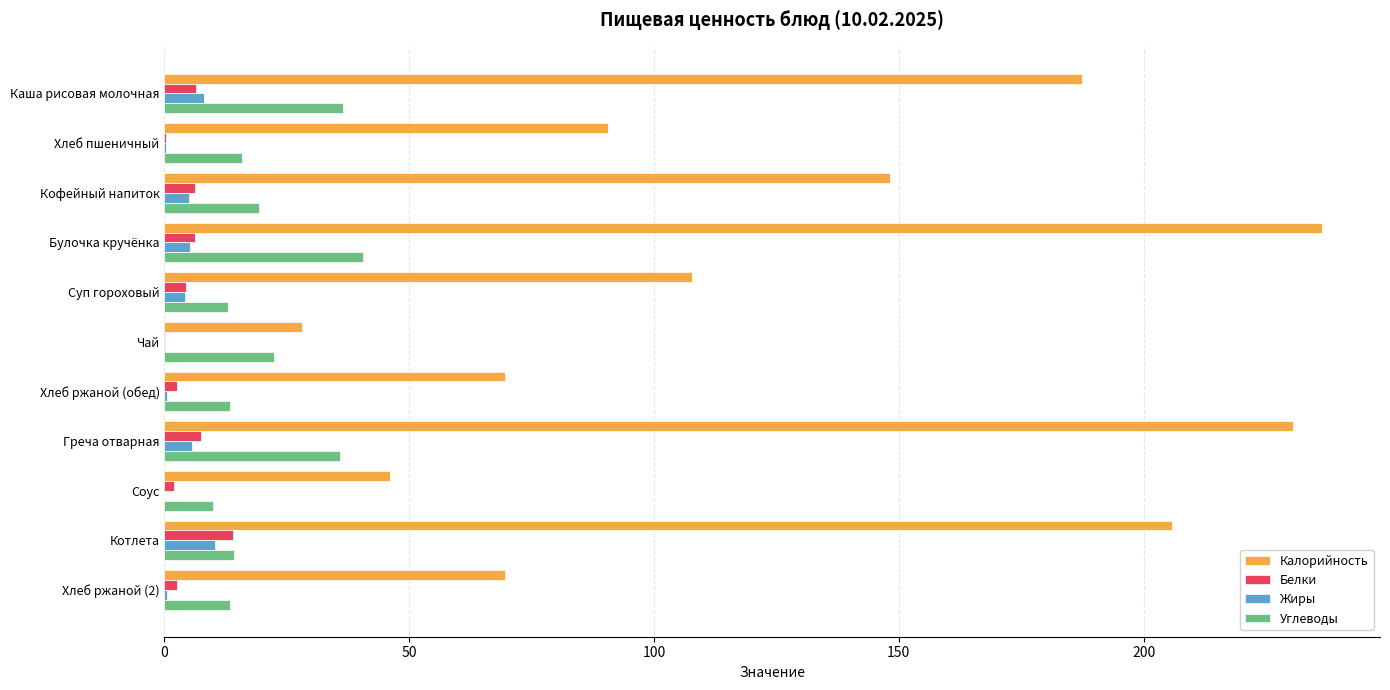

What is the approximate value of Жиры at Котлета?

10.4